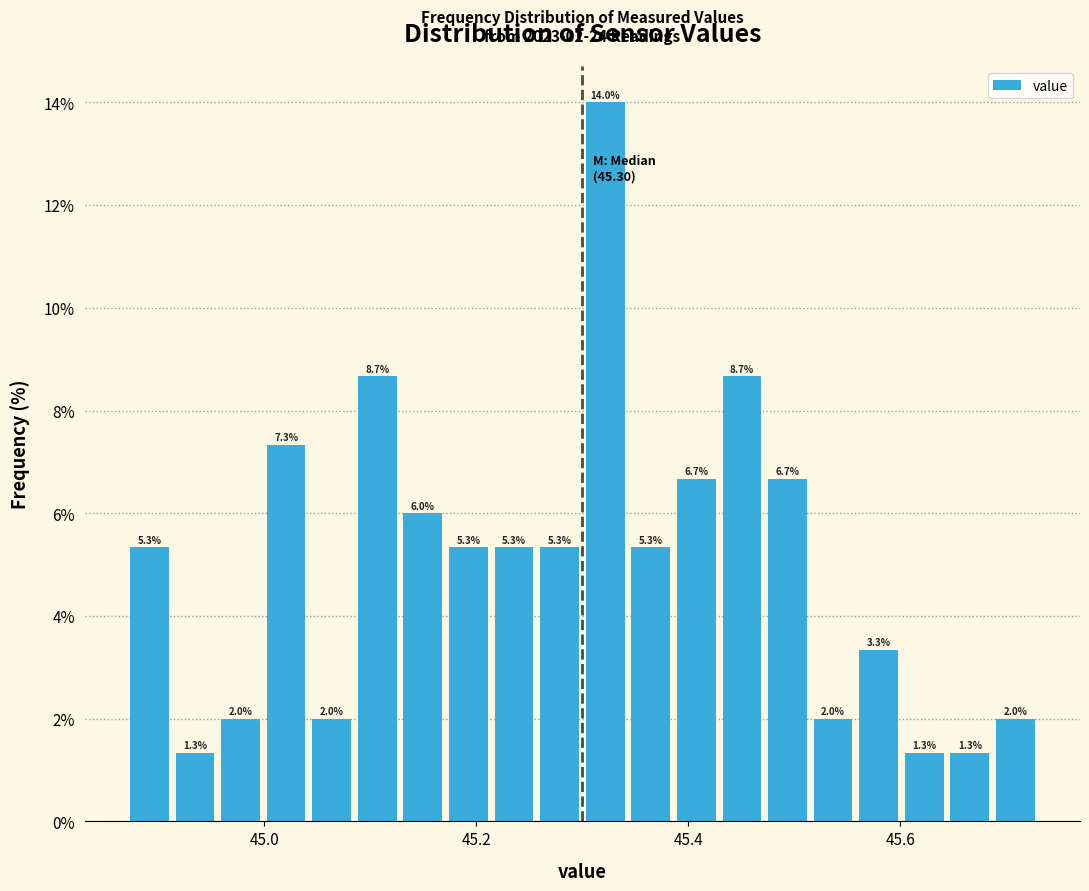

Read against the x-axis, roughly where is the centre of the tallest bar?

45.32